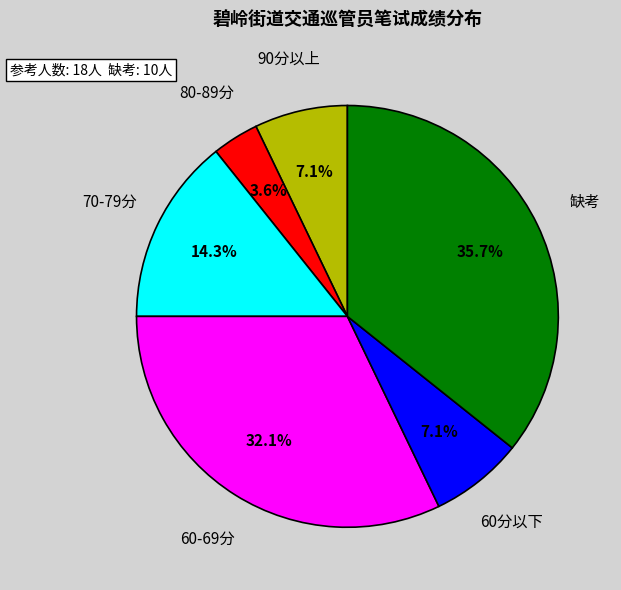

Which slice is the largest?

缺考